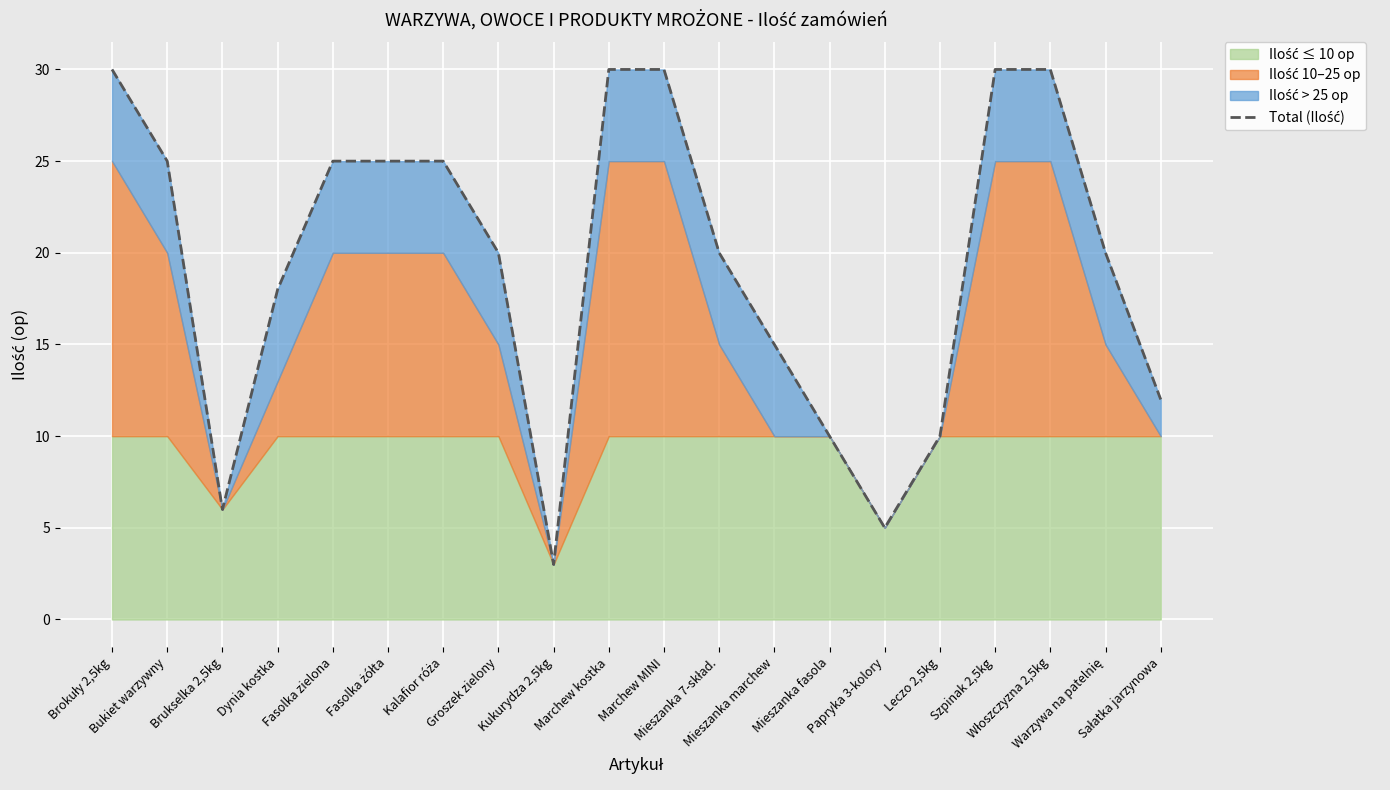

How many lines are shown in the chart?

1